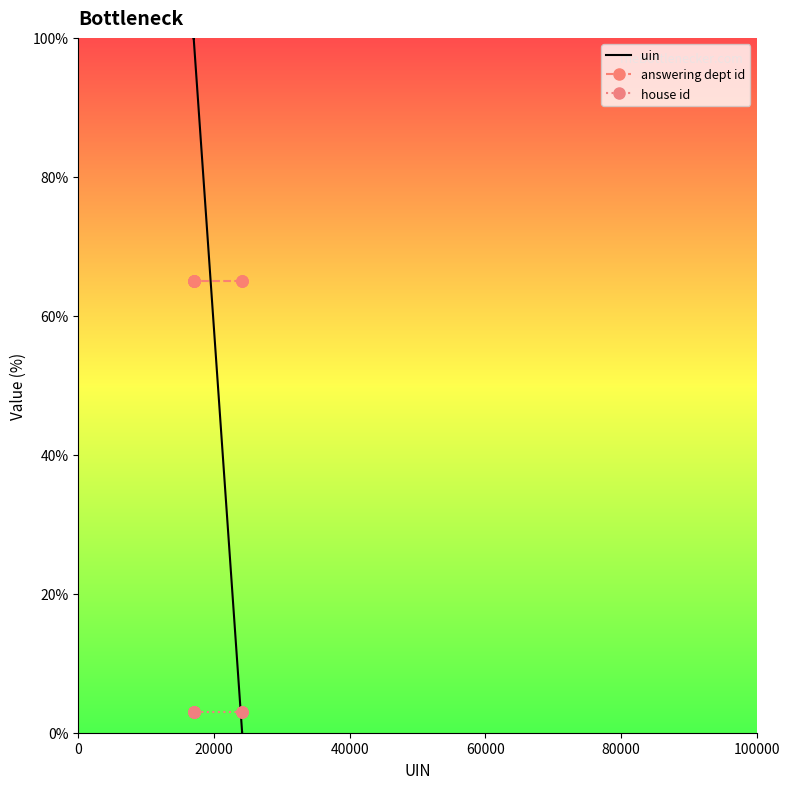

What is the difference between the maximum and second lowest values in the uin series?

100.0